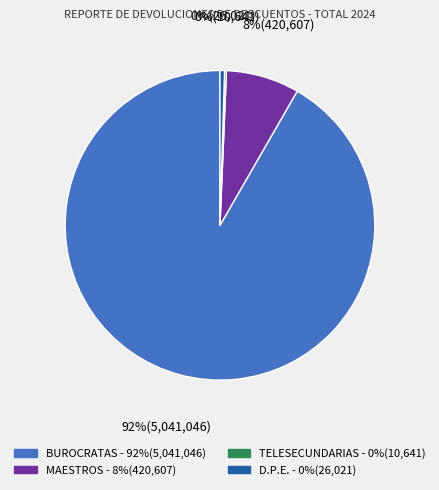

What is the ratio of the value at BUROCRATAS to the value at D.P.E.?

193.7